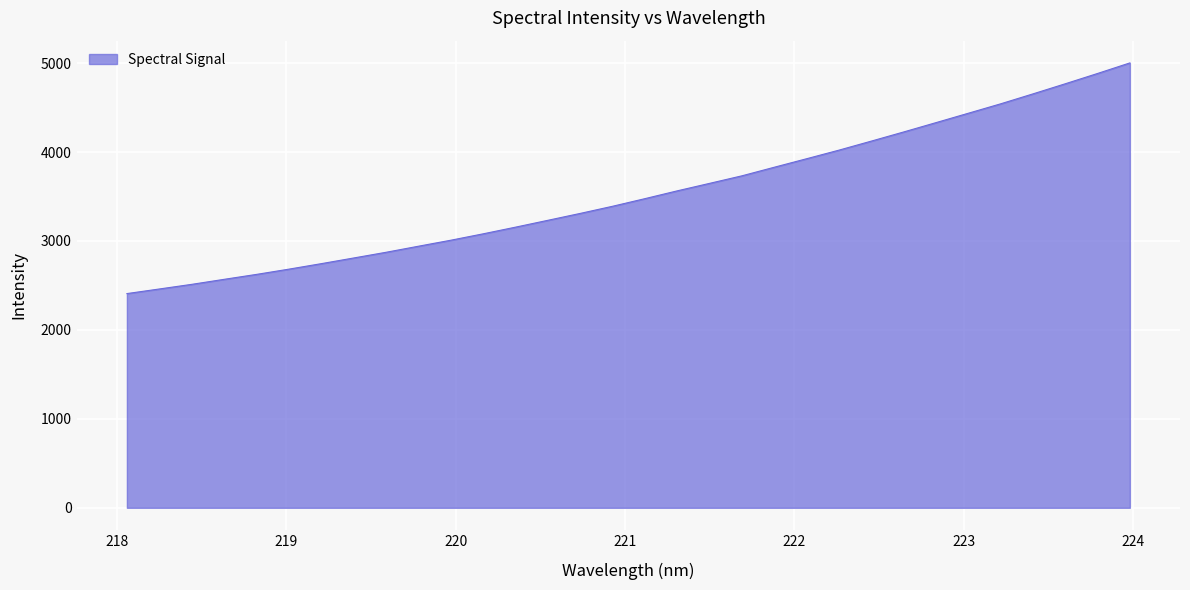

What is the difference between the maximum and minimum values?

2593.6